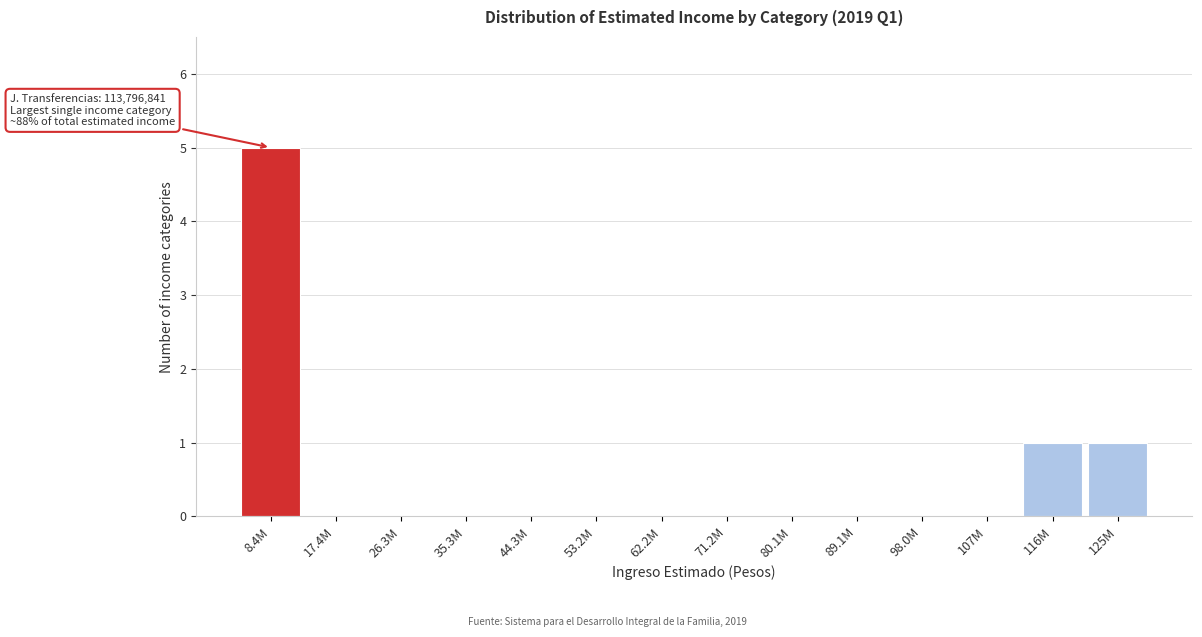

Reading right to left, transcribe all the data shown in this chart.

125M=1	116M=1	107M=0	98.0M=0	89.1M=0	80.1M=0	71.2M=0	62.2M=0	53.2M=0	44.3M=0	35.3M=0	26.3M=0	17.4M=0	8.4M=5